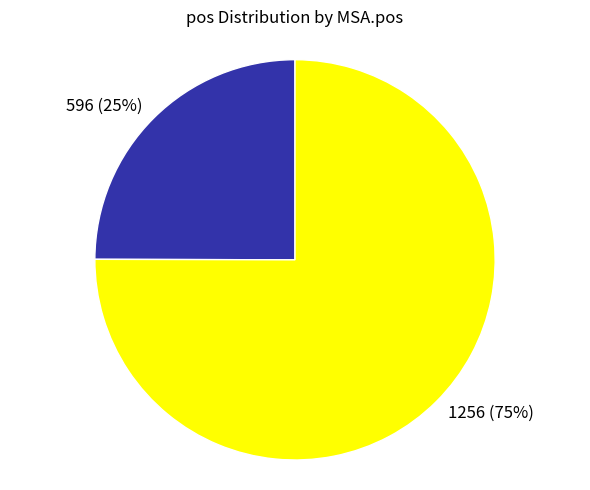

Rank the categories by value from lowest to highest.

596, 1256